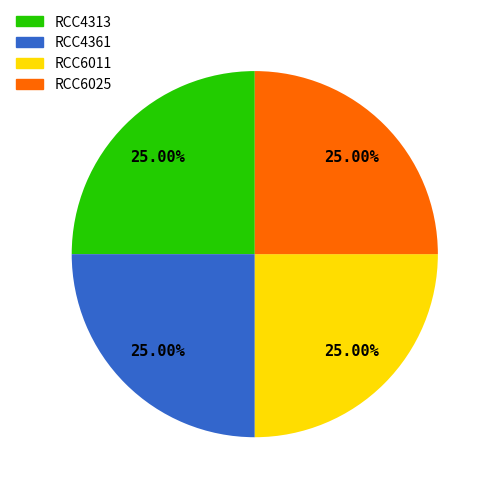

How many slices are in this pie chart?

4